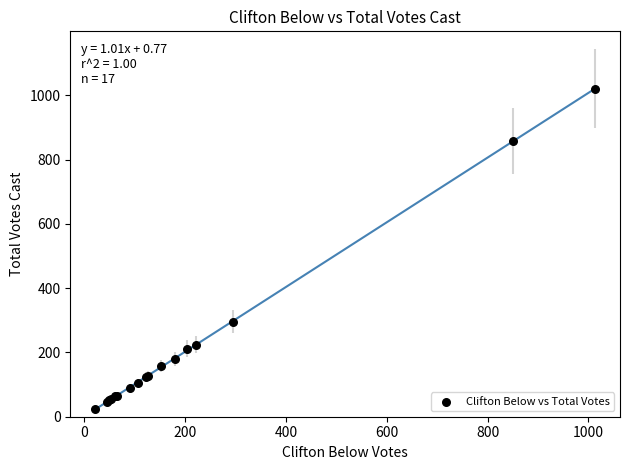

What Y value in the scatter plot is closest to 522?

296